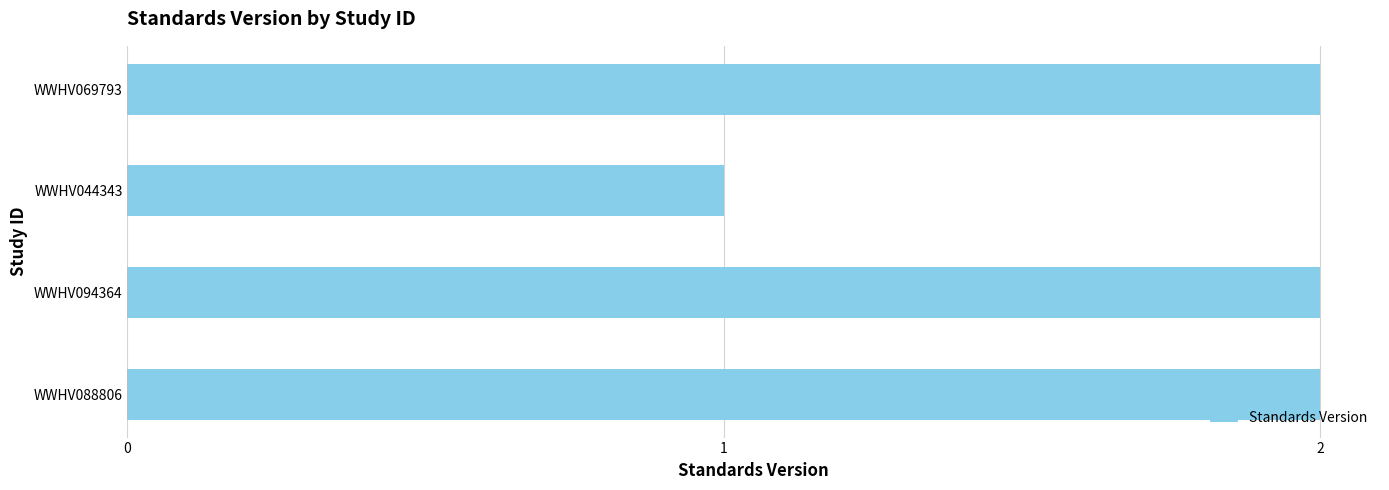

Which has a higher value, WWHV069793 or WWHV044343?

WWHV069793